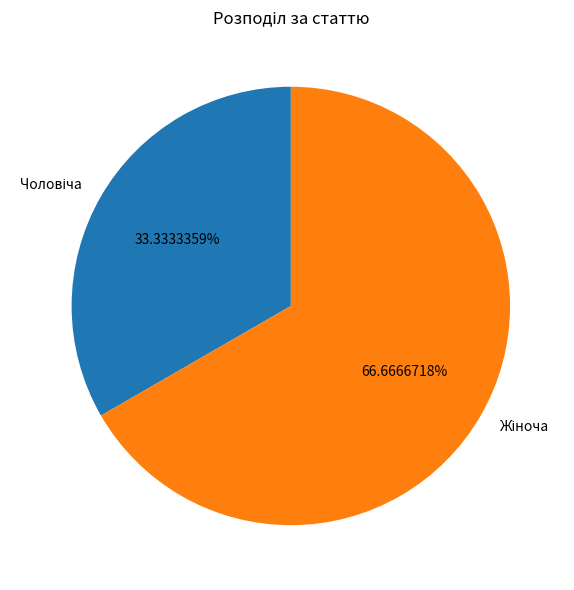

Does any single category account for the majority?

Yes